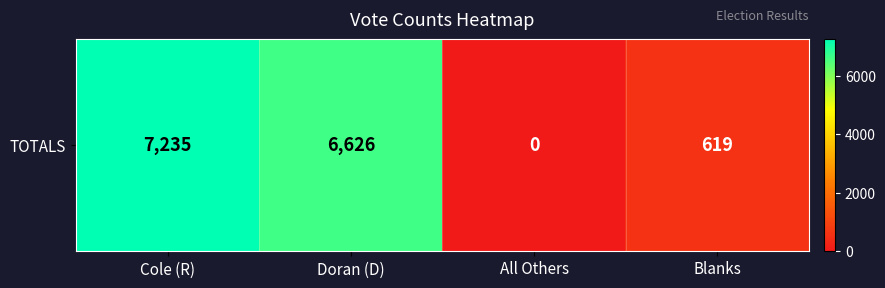

Reading left to right, list all the values displayed in this chart.

Cole (R)=7235	Doran (D)=6626	All Others=0	Blanks=619